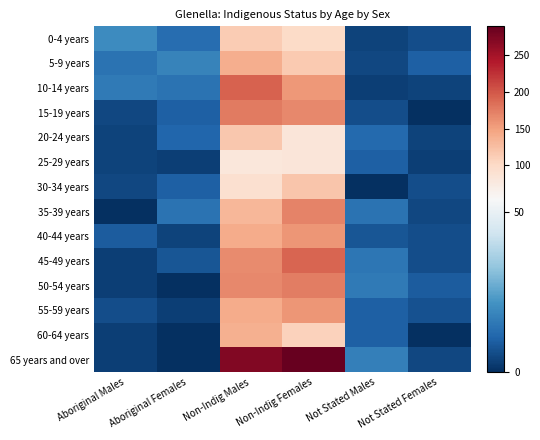

At how many categories does at least one series exceed 260?

2